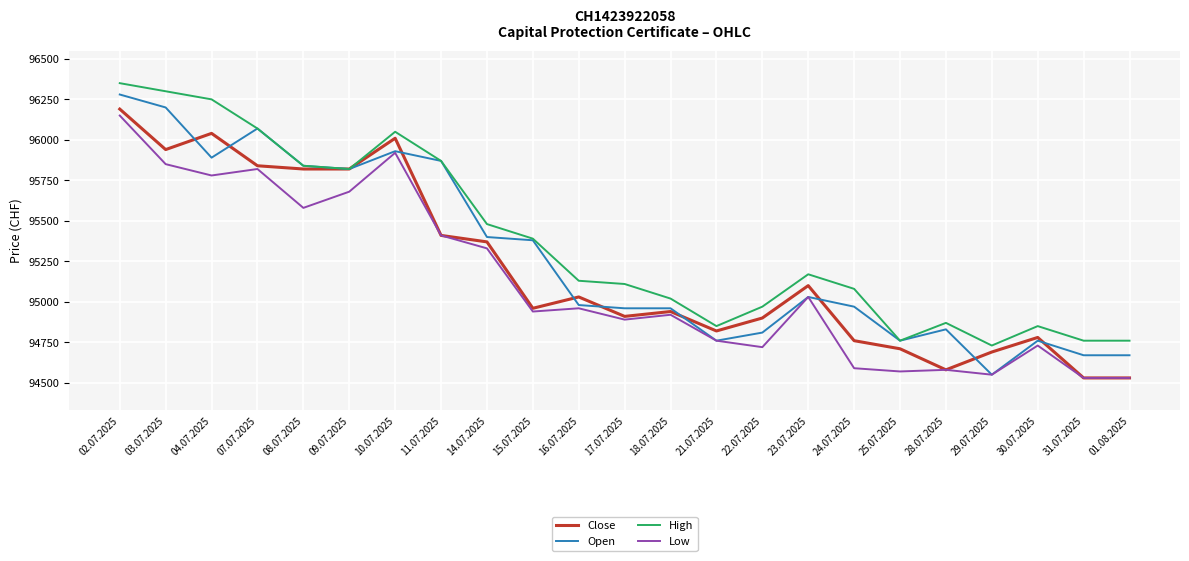

What position from the right is 22.07.2025?

9